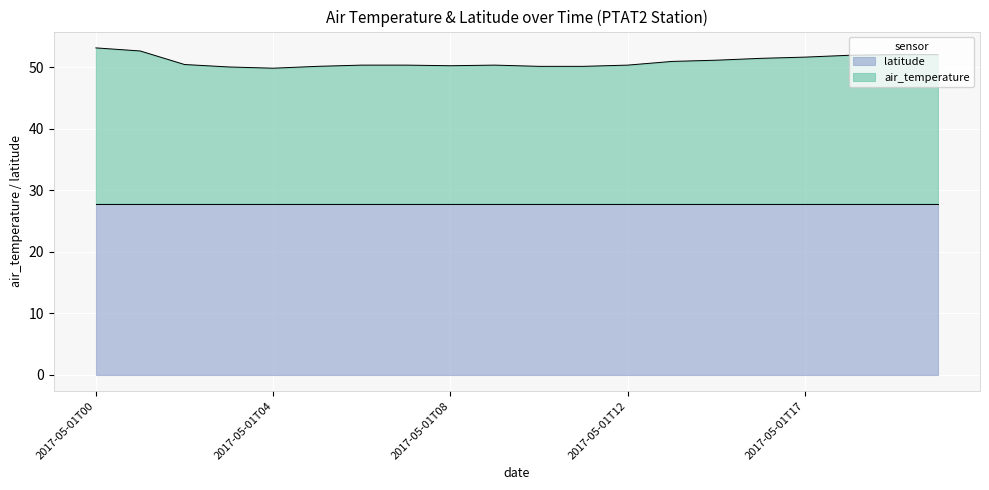

What is the total value across all series at 2017-05-01T12?

50.3